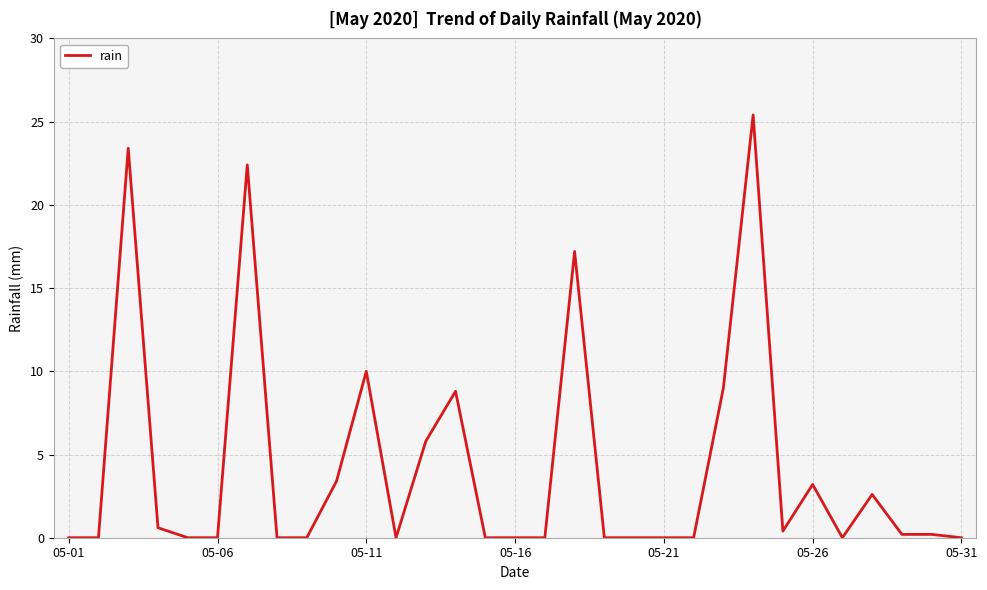

What is the greatest value displayed?

25.4